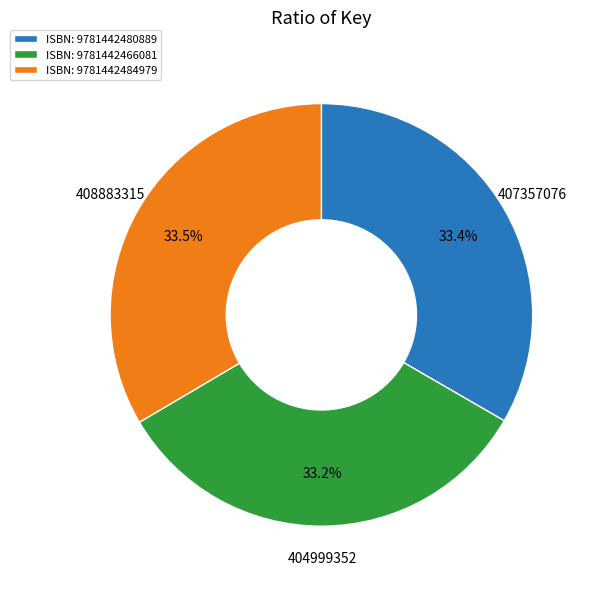

Does ISBN: 9781442480889 represent more than half of the total?

No